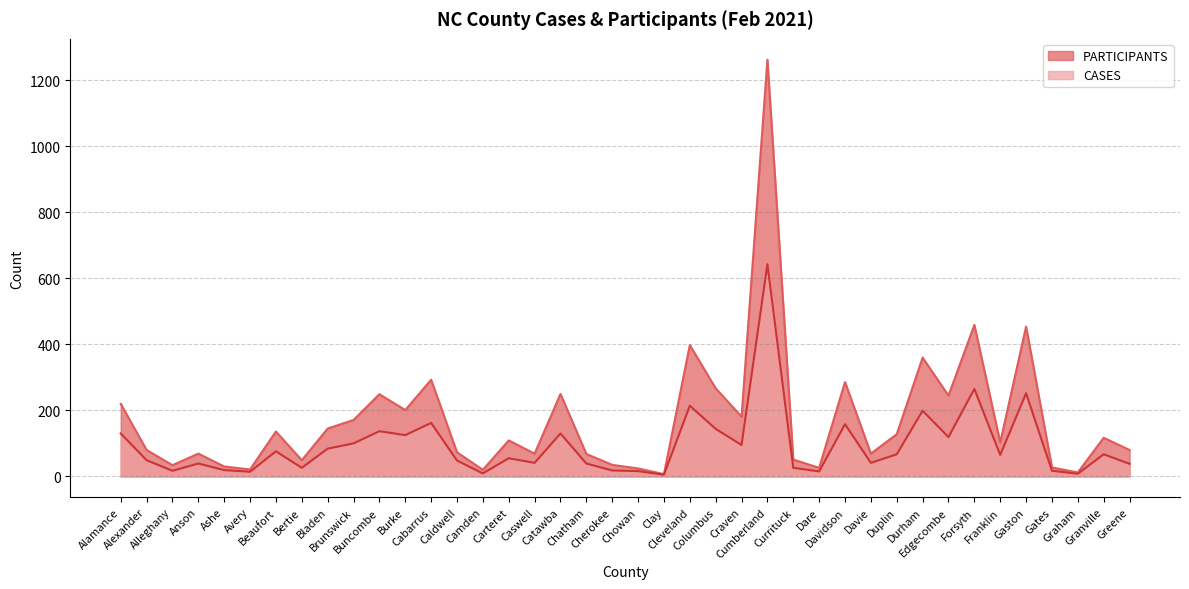

How many values in the CASES series exceed 65?

19